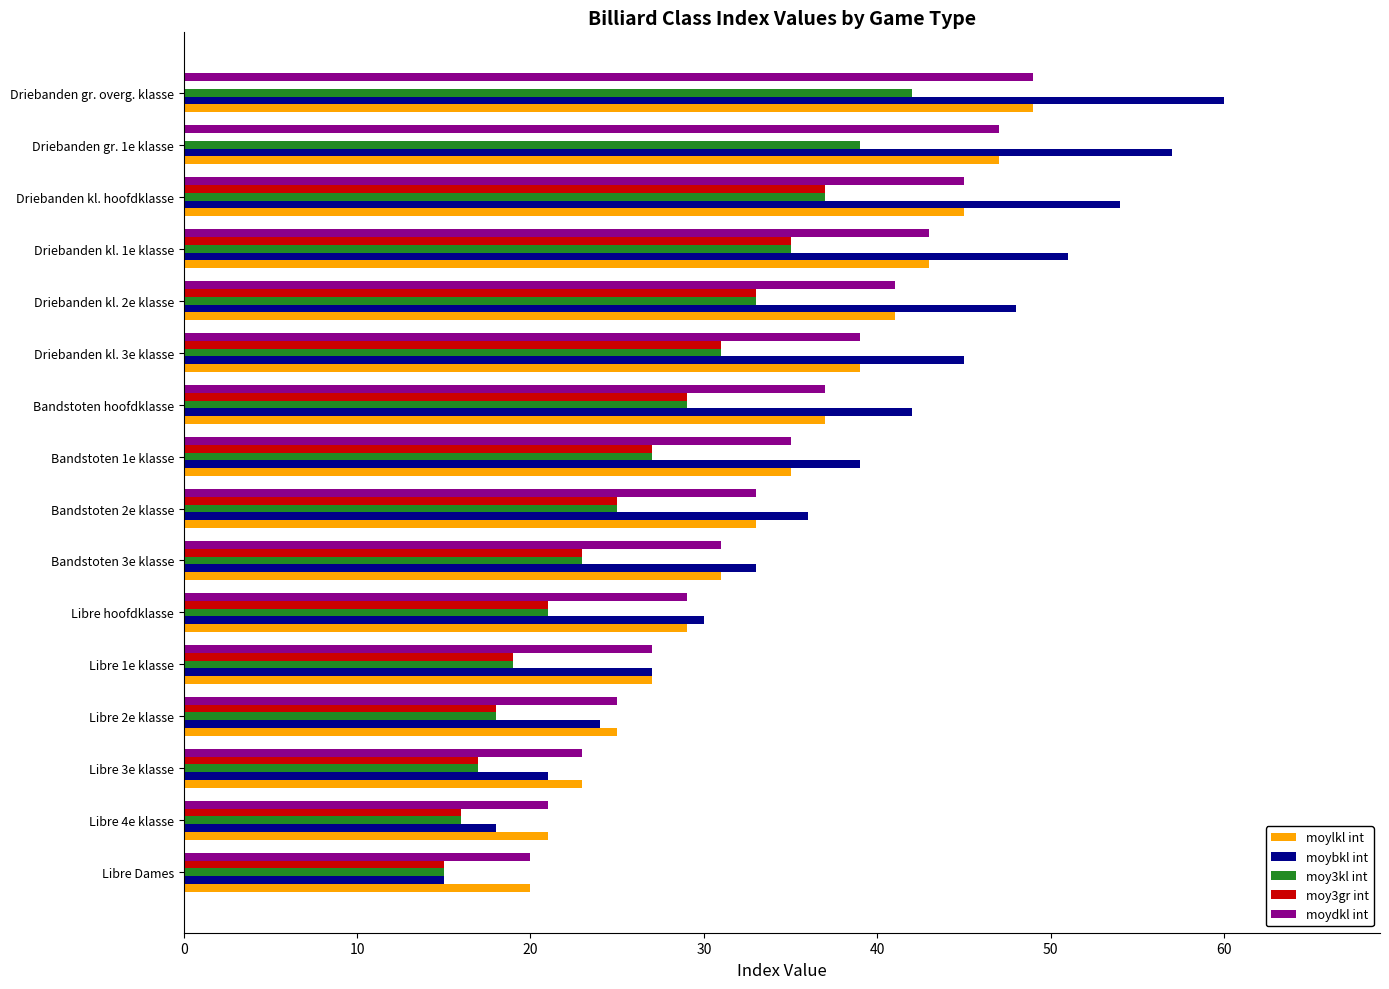

What are all the series names shown in the legend?

moylkl int, moybkl int, moy3kl int, moy3gr int, moydkl int